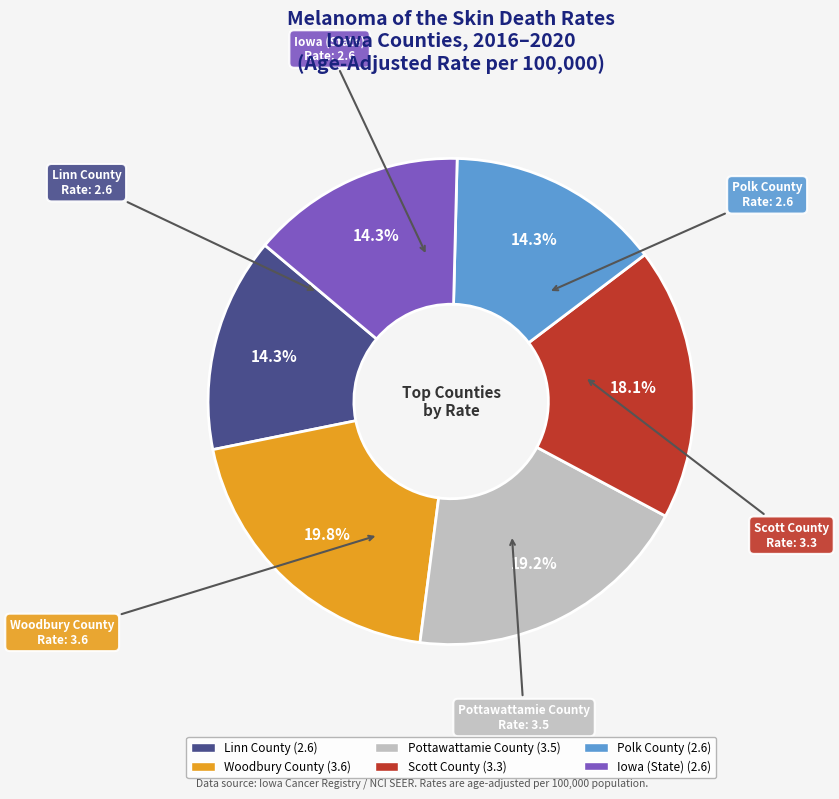

Is Linn County the majority of the pie?

No